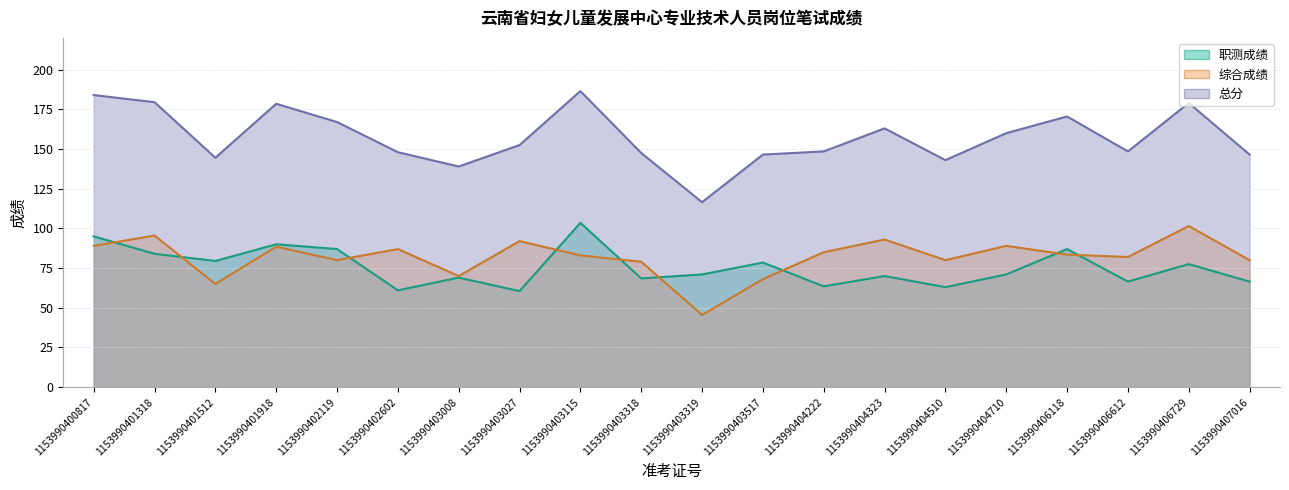

Between 1153990403318 and 1153990402119, which is larger?

1153990402119